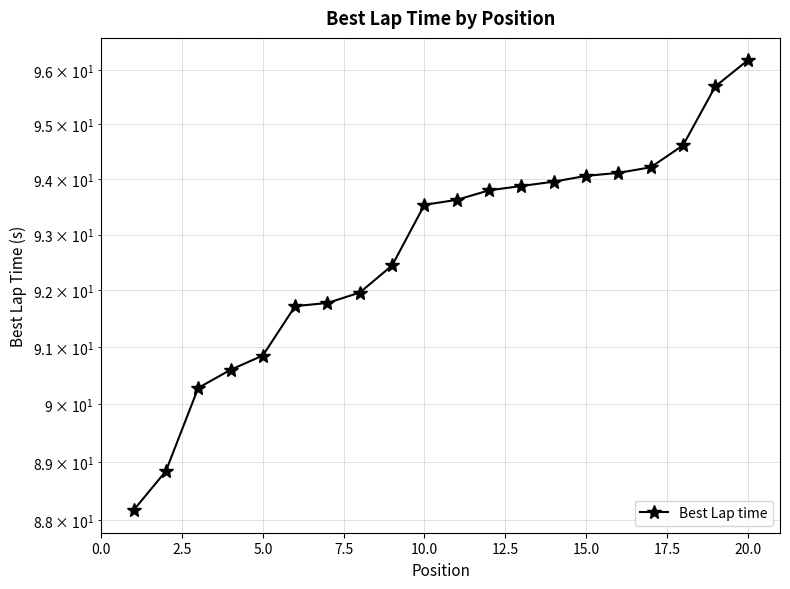

True or false: the data shows 126.6 at 5.0.

False